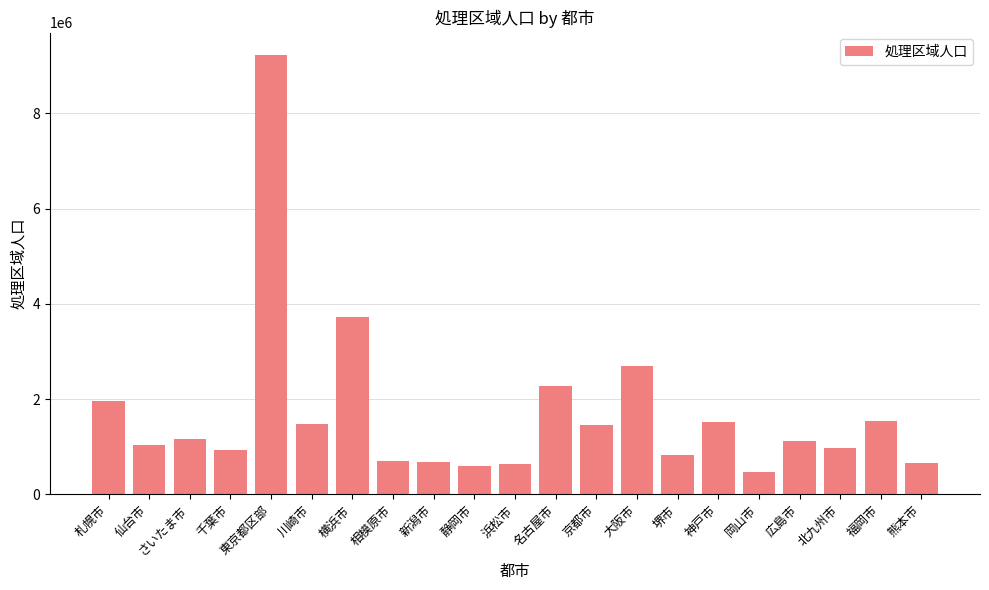

What is the smallest value displayed?

463116